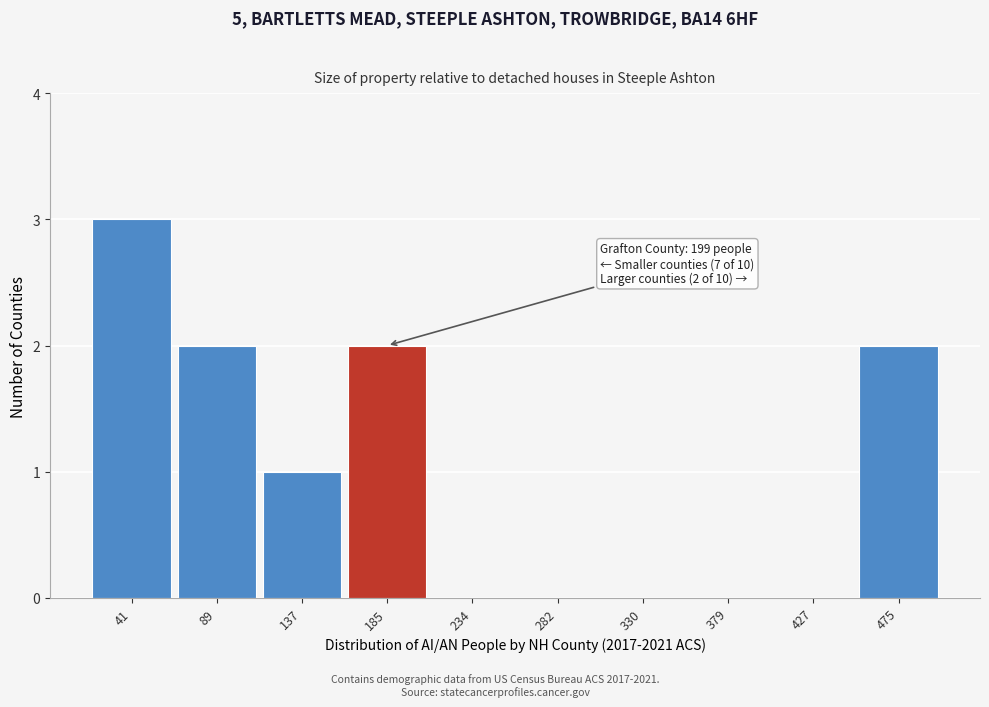

Reading left to right, what are all the values shown in this chart?

41=3	89=2	137=1	185=2	234=0	282=0	330=0	379=0	427=0	475=2